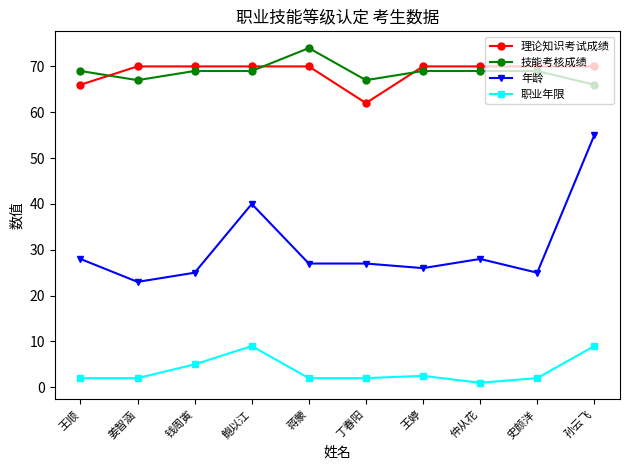

What is the value of the 职业年限 point at the 8th from the left?

1.0